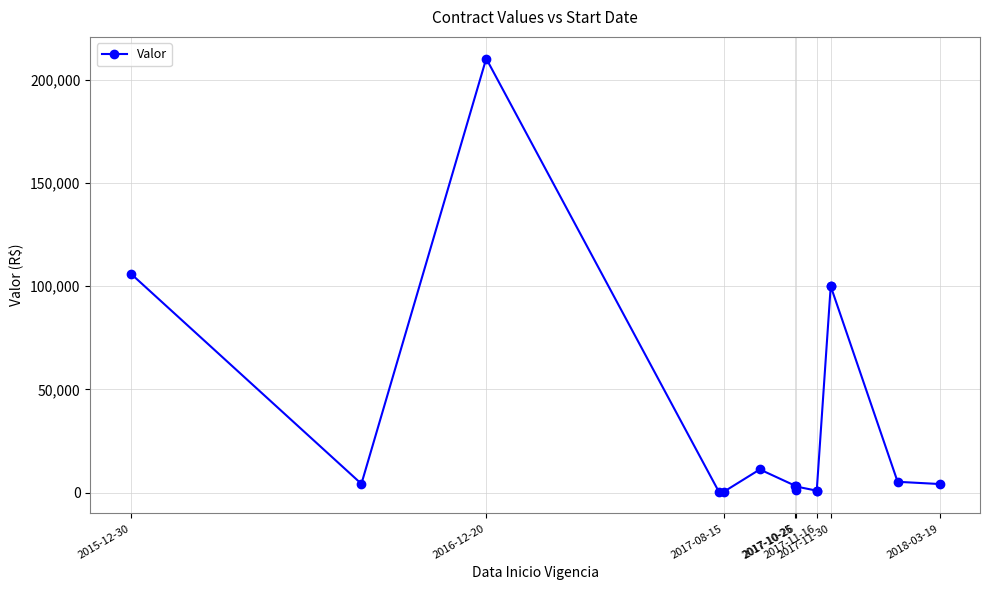

Where is the data nearest to the value 105354?

2015-12-30